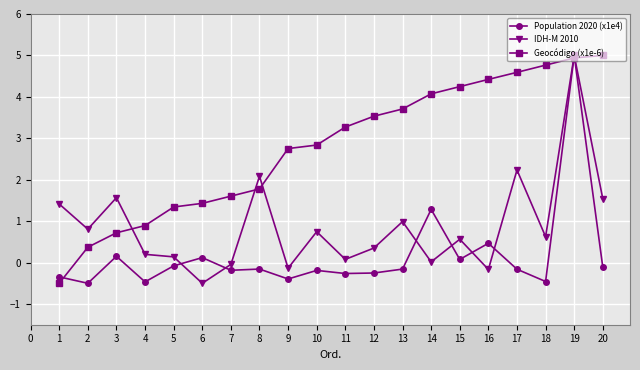

What is the average value of the Population 2020 (x1e4) series?

0.2